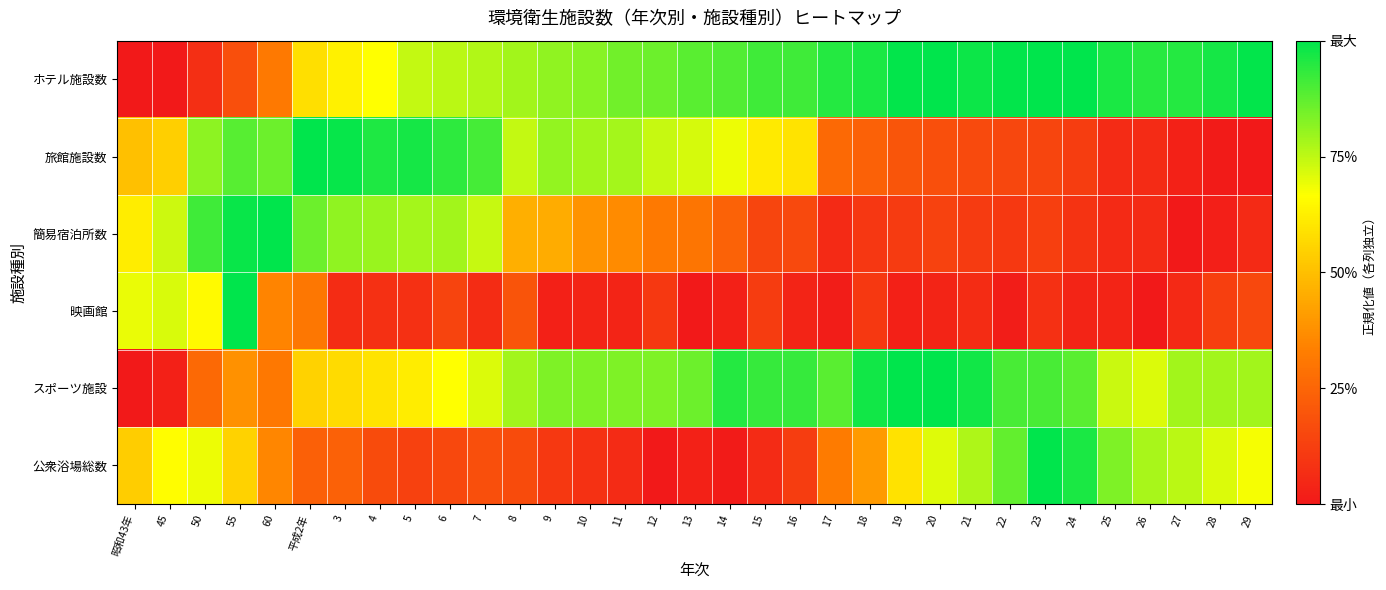

At which category is the sum across all series the highest?

55